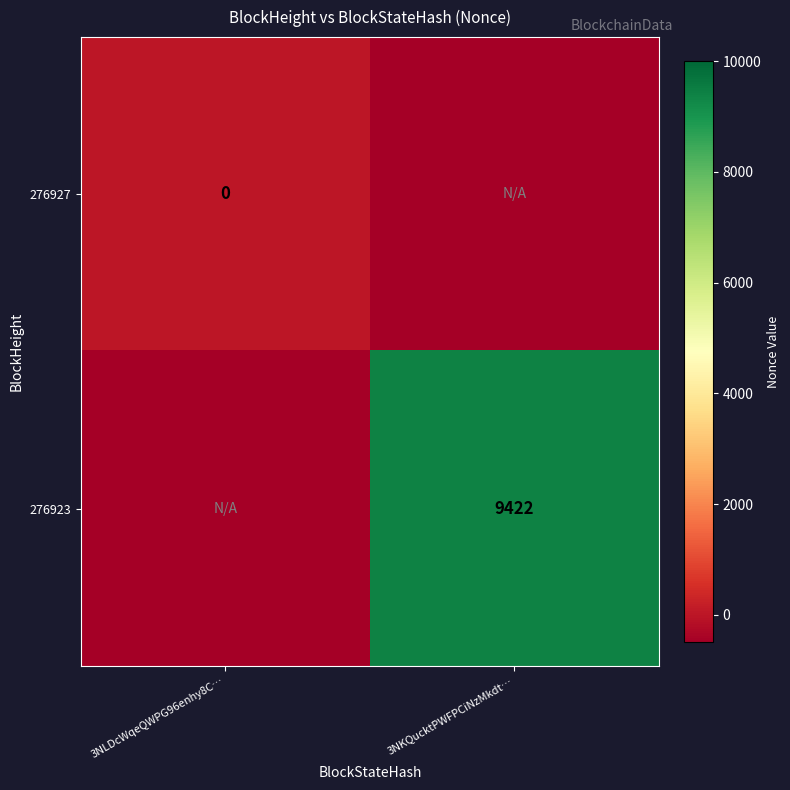

Is it true that 276923 equals 9422 at 3NKQucktPWFPCiNzMkdt…?

True